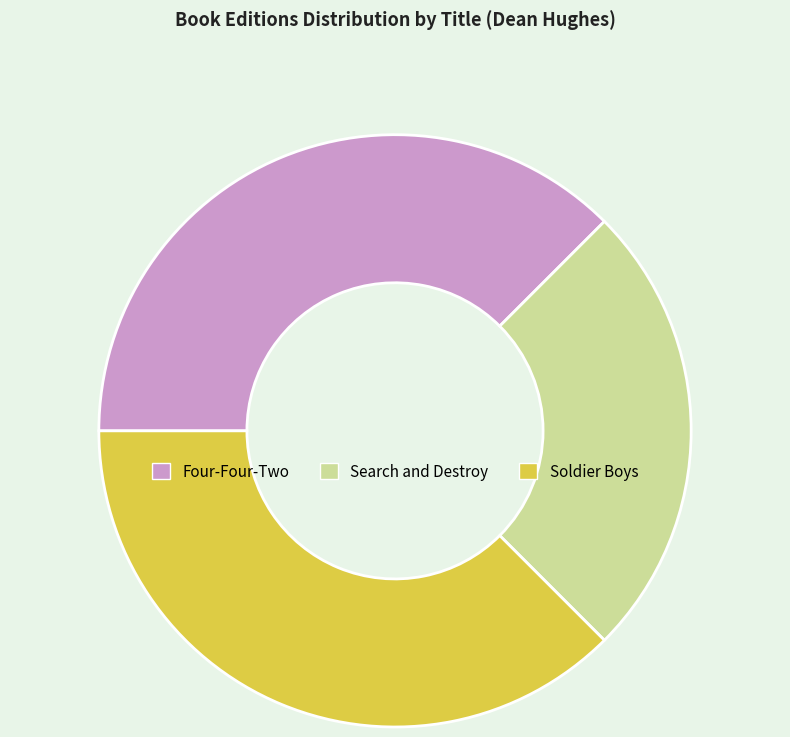

Approximately how many times larger is the value at Four-Four-Two compared to Search and Destroy?

1.5